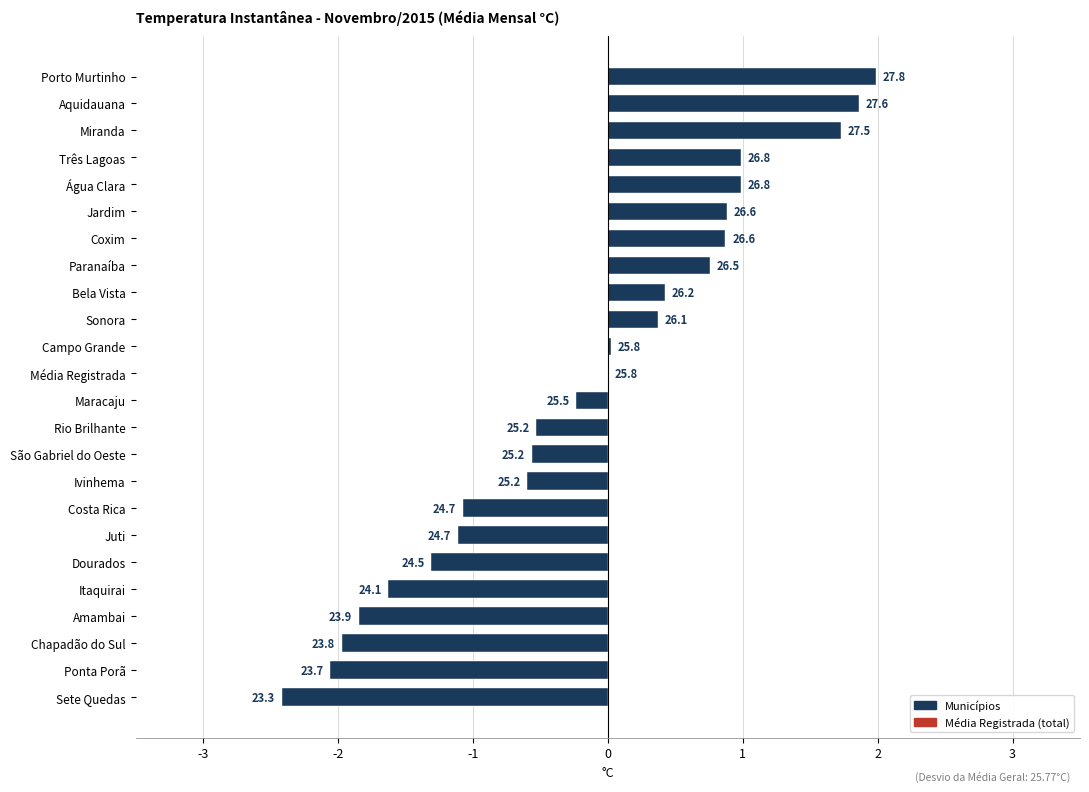

Rank the categories by value from lowest to highest.

Sete Quedas, Ponta Porã, Chapadão do Sul, Amambai, Itaquirai, Dourados, Juti, Costa Rica, Ivinhema, São Gabriel do Oeste, Rio Brilhante, Maracaju, Média Registrada, Campo Grande, Sonora, Bela Vista, Paranaíba, Coxim, Jardim, Água Clara, Três Lagoas, Miranda, Aquidauana, Porto Murtinho